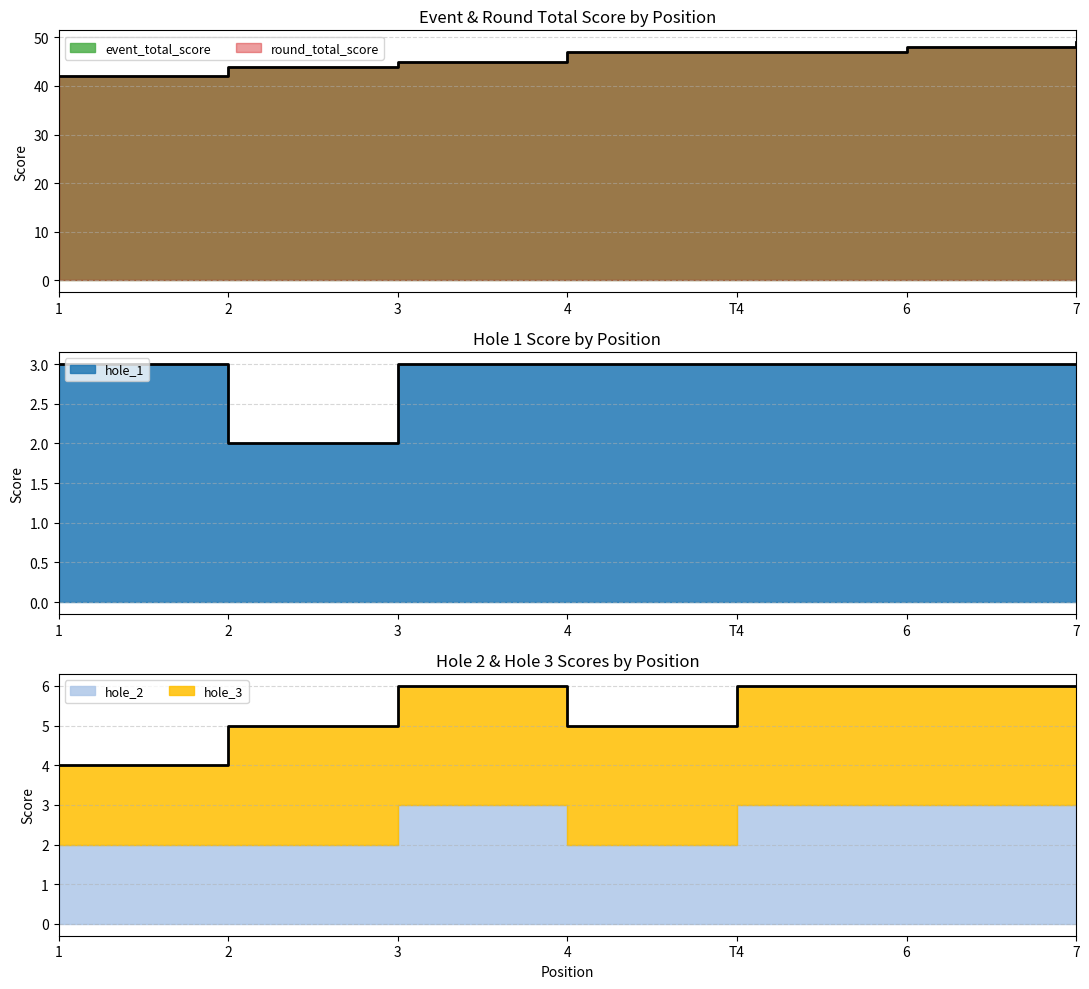

What is the approximate value of round_total_score at T4?

47